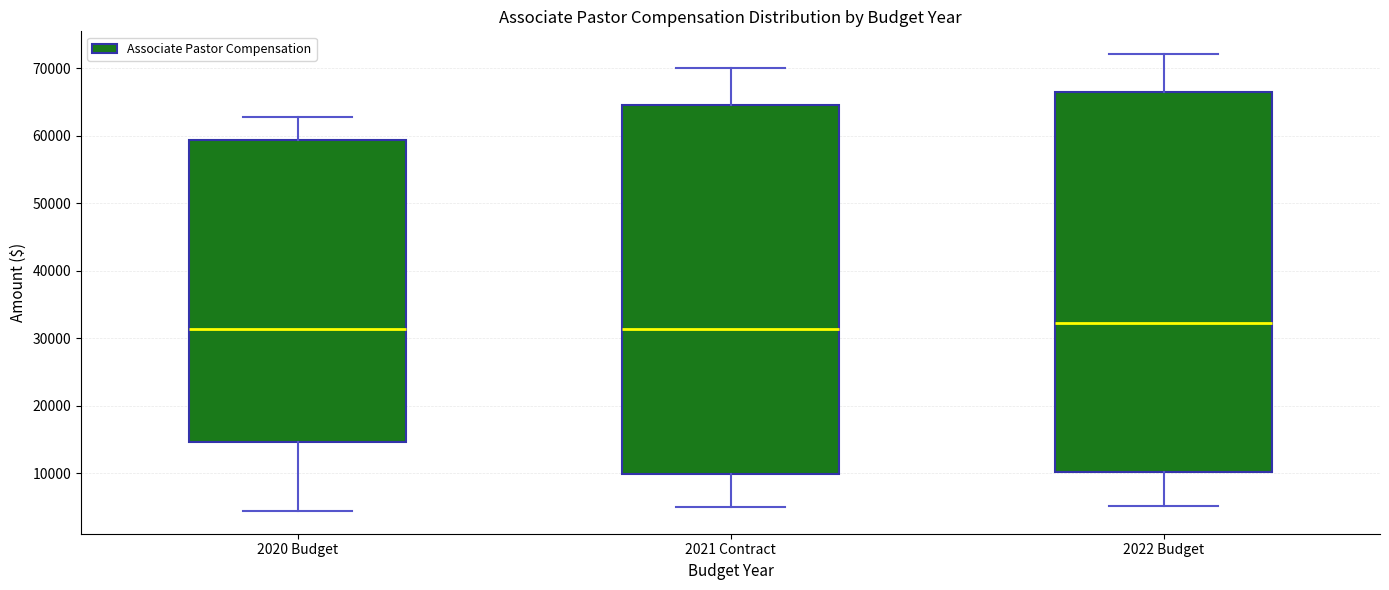

Which box is the tallest, from its lower edge to its upper edge?

2022 Budget